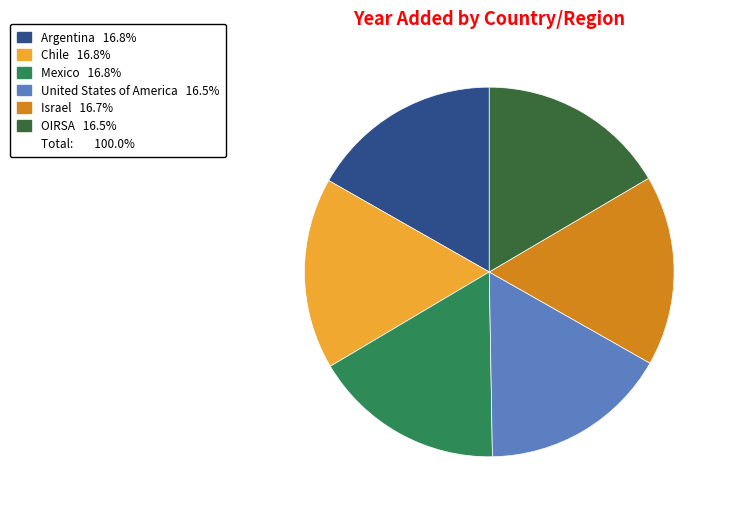

Does any single category account for the majority?

No